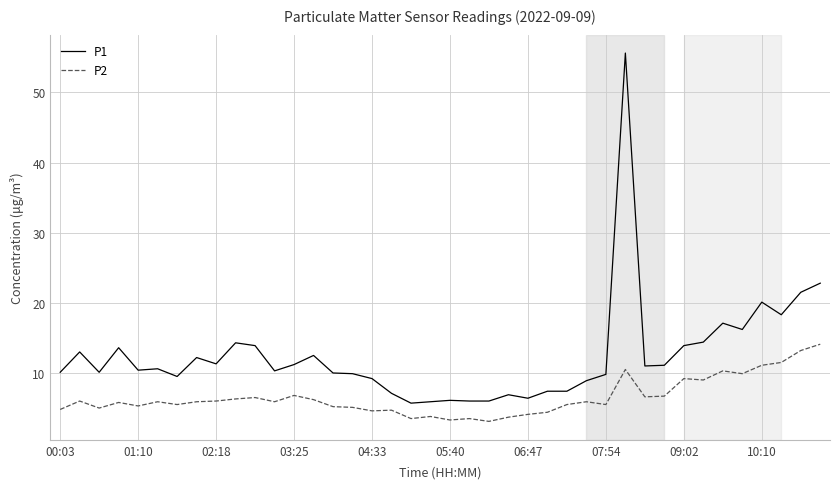

What are all the series names shown in the legend?

P1, P2